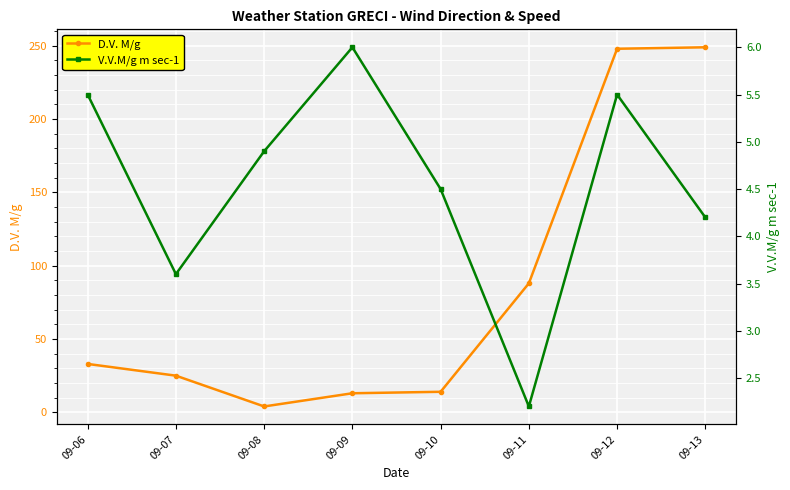

At which category does D.V. M/g reach its first local valley?

09-08